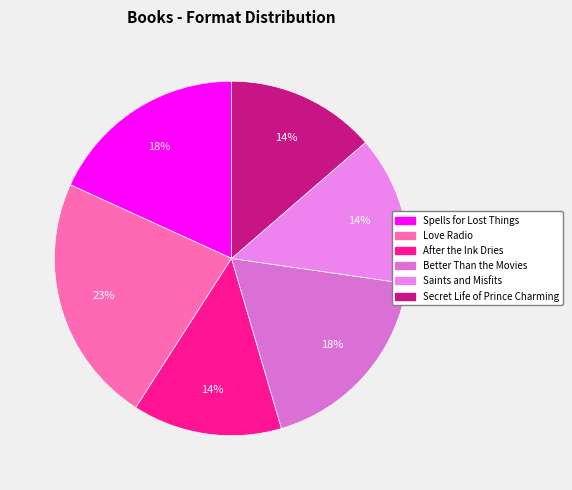

Count the number of slices in the pie.

6